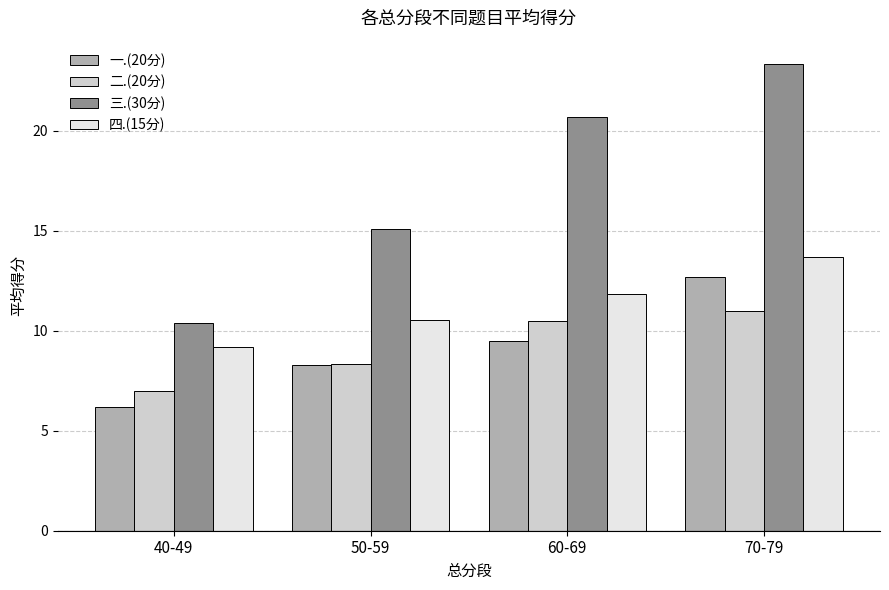

Which series has the widest spread of values?

三.(30分)